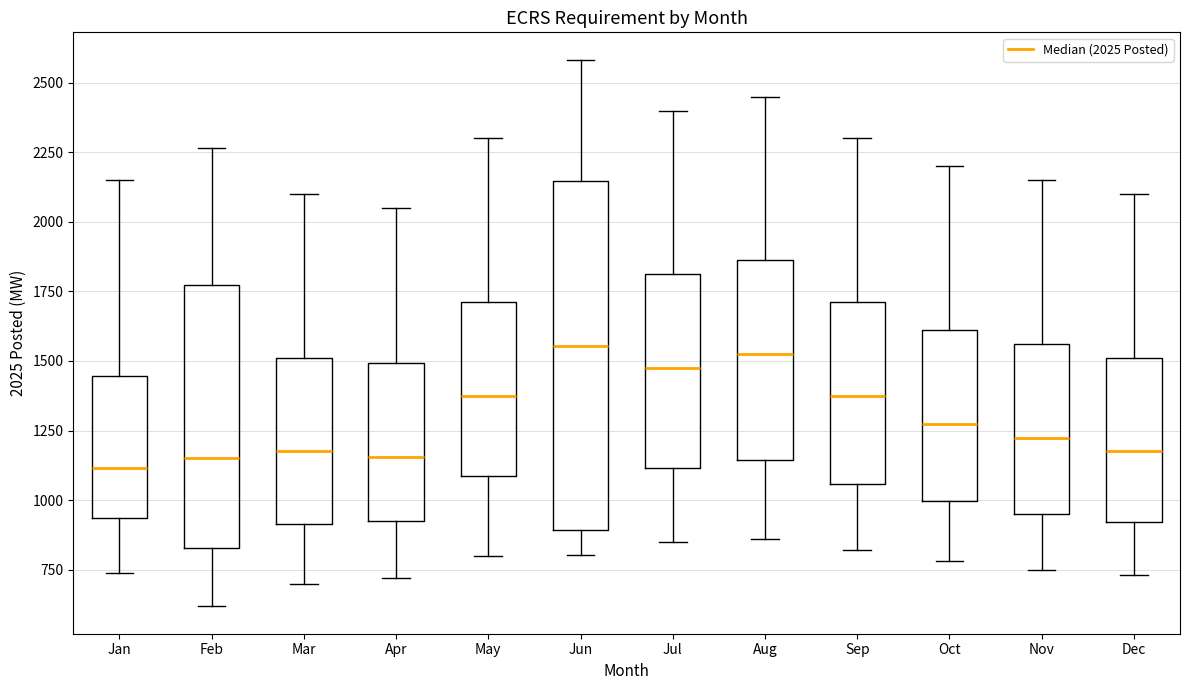

Where is the lower edge of the box for May on the y-axis? The values are not printed on the chart, so give them approximately, as read against the axis.

1100